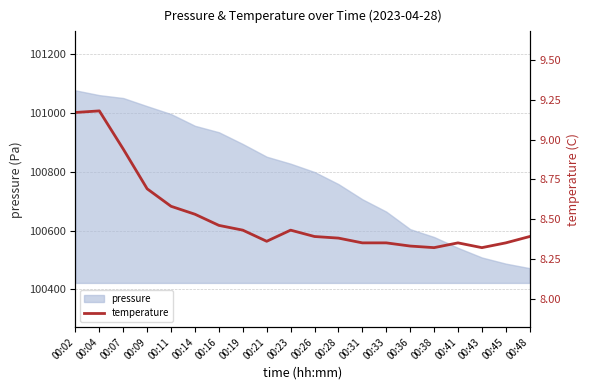

What is the difference between the maximum and minimum values?

0.9